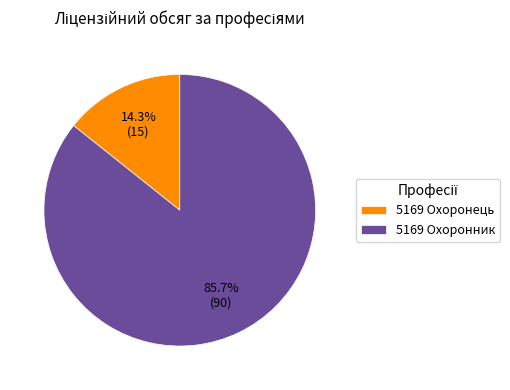

Is 5169 Охоронник the majority of the pie?

Yes